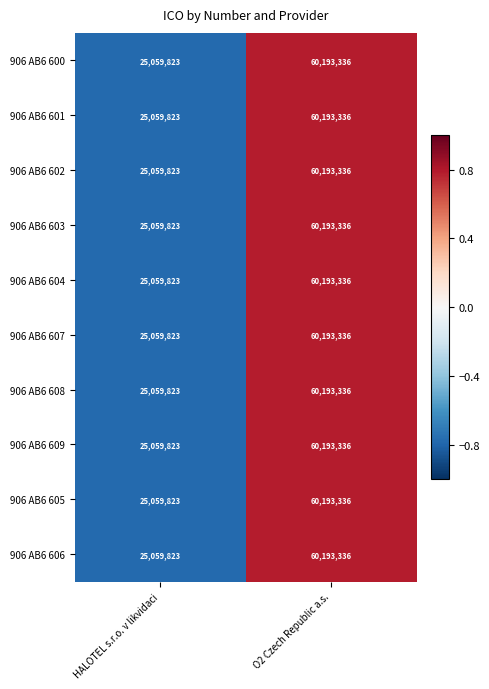

How many series are shown in this chart?

10